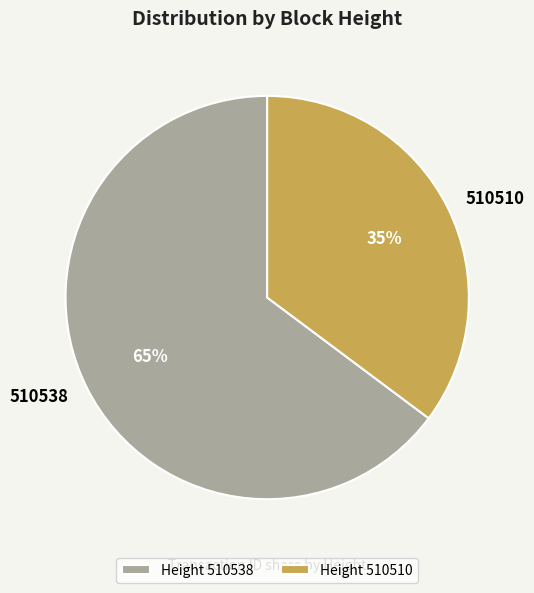

Between 510538 and 510510, which is larger?

510538